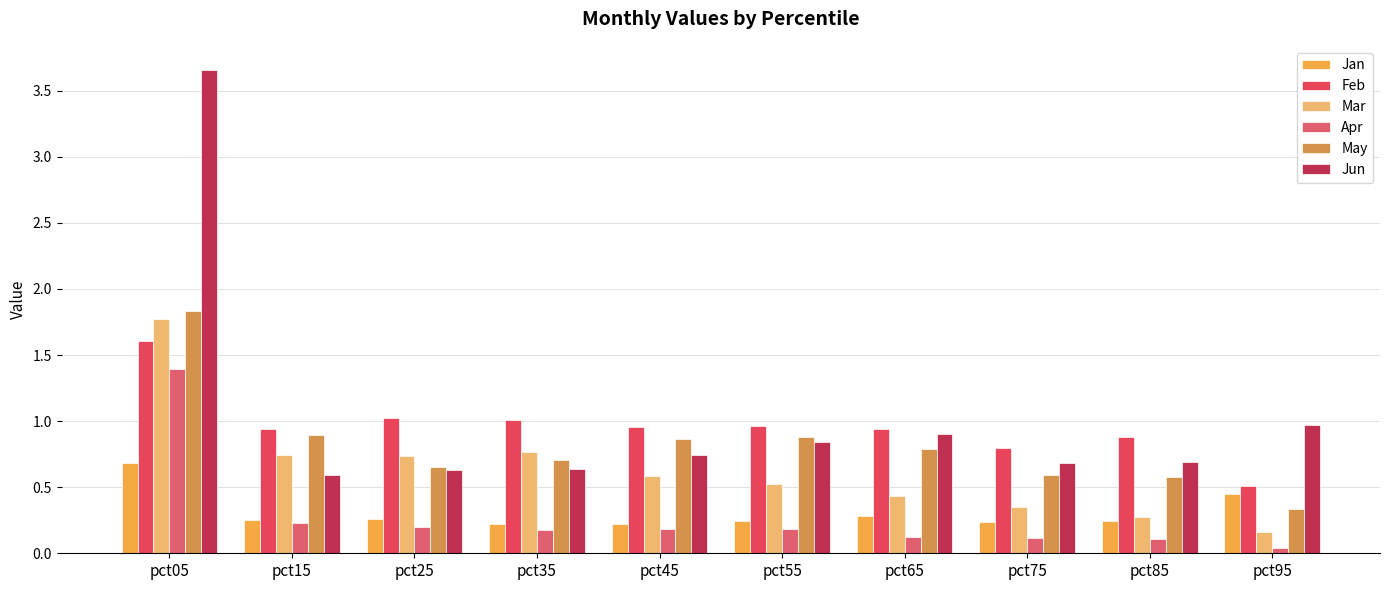

At pct95, list the series in order from largest to smallest.

Jun, Feb, Jan, May, Mar, Apr